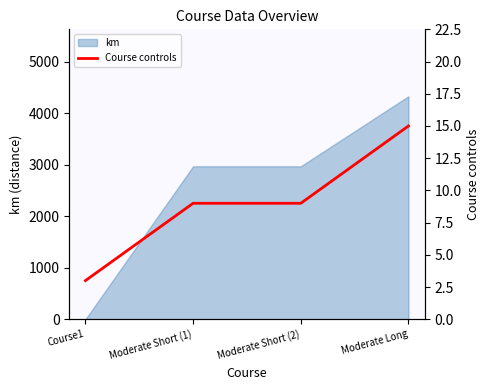

At which category does the chart reach its minimum across all series?

Course1